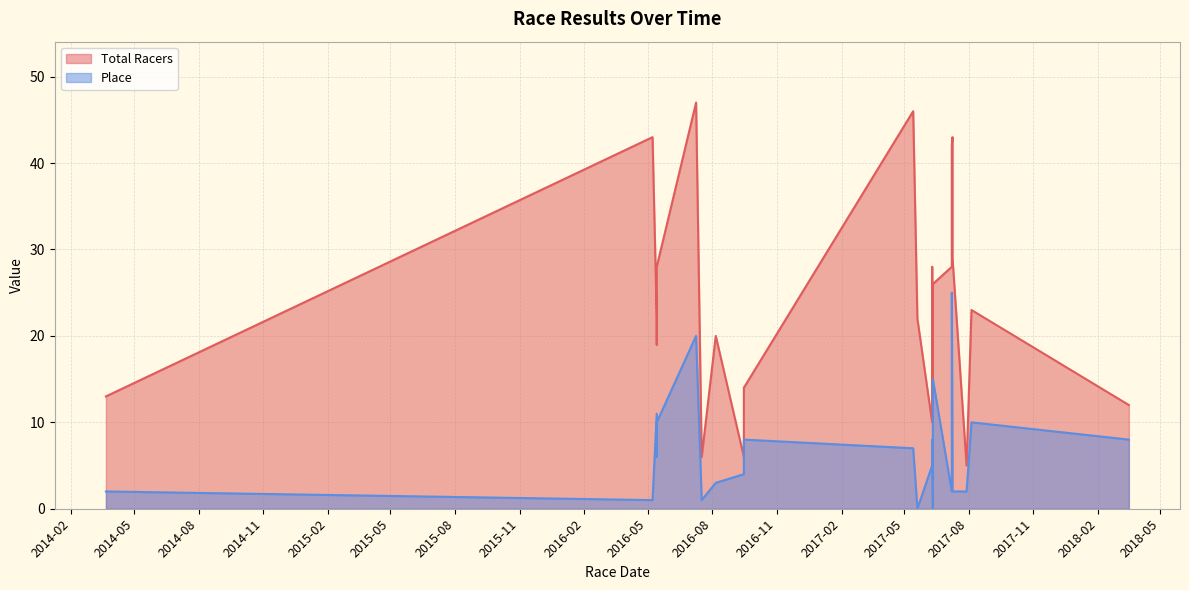

True or false: Total Racers has a value of 10 at 2017-06-10.

True